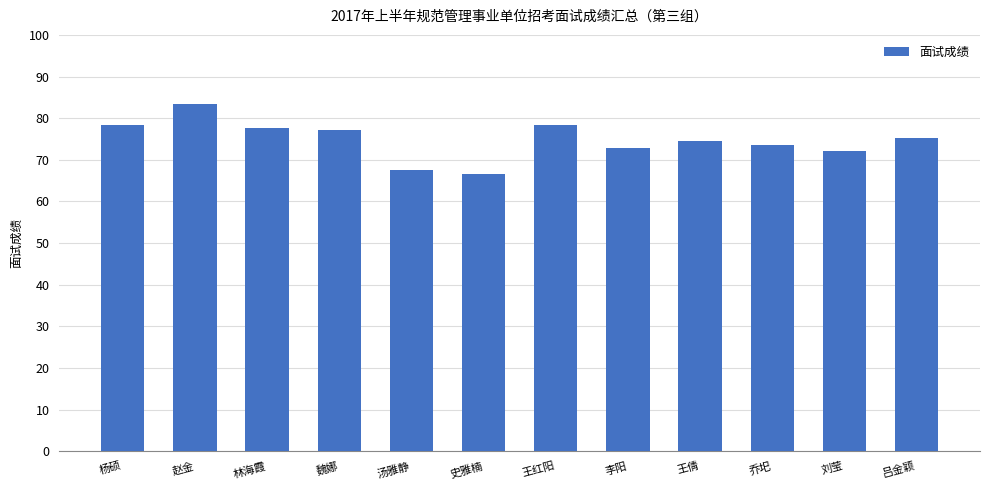

At which category does the chart reach its peak across all series?

赵金